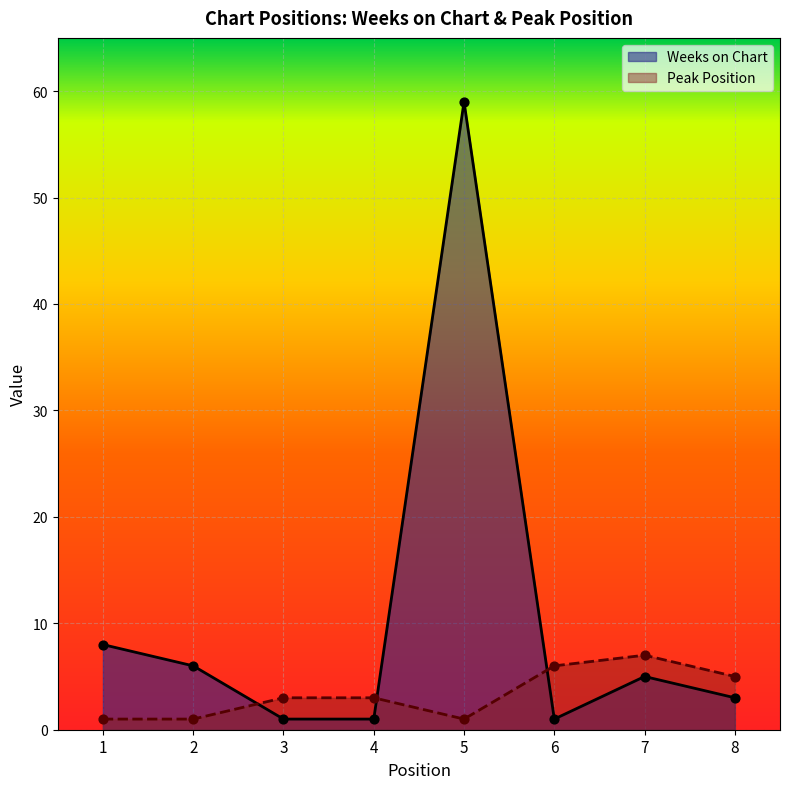

What is the total value across all series at 7?

12